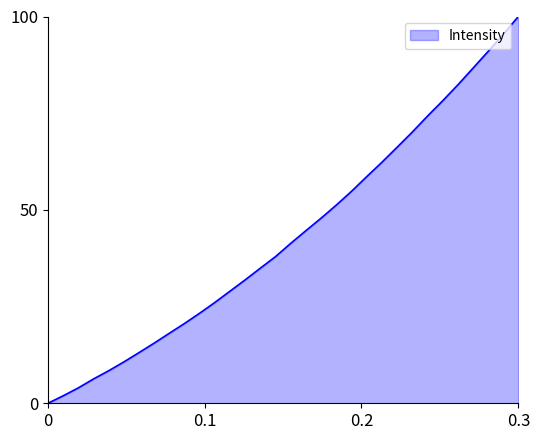

What is the difference between the maximum and minimum values?

100.0